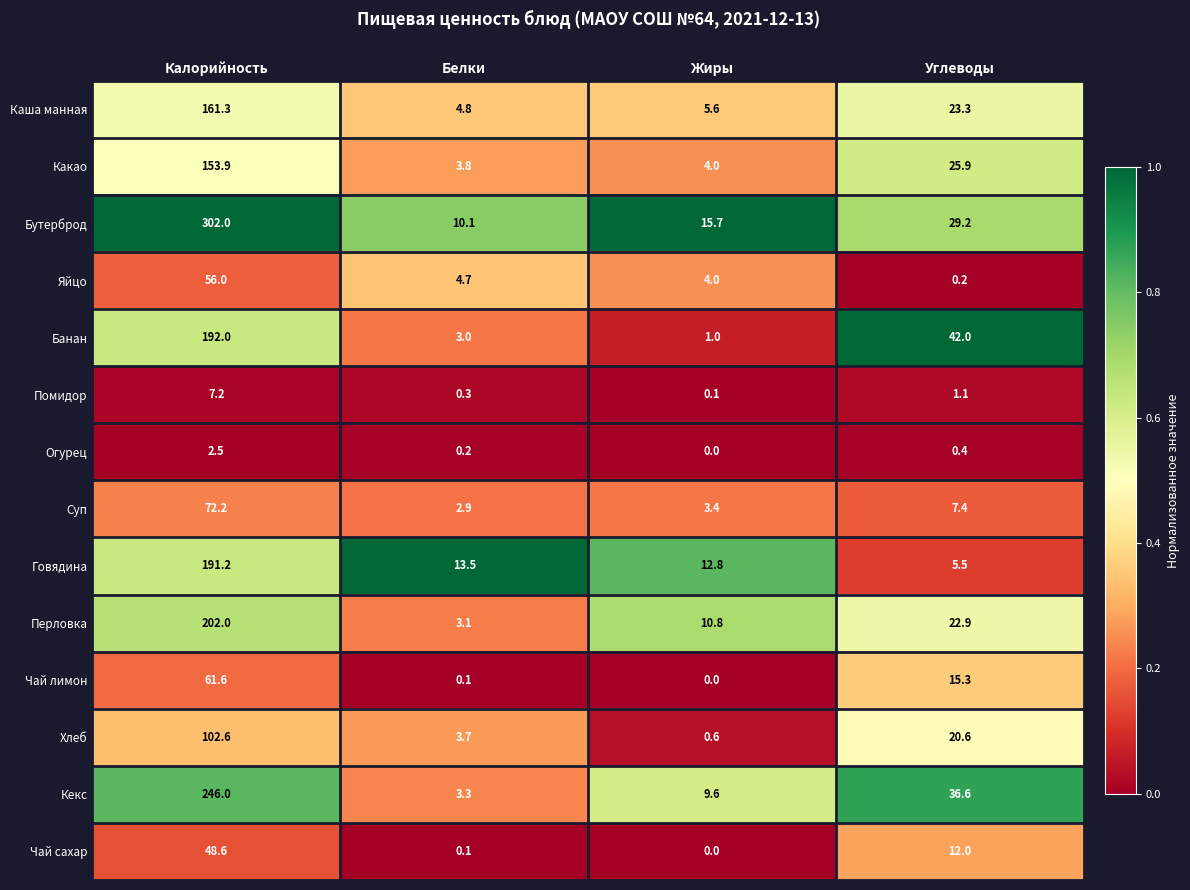

List the series in order of their peak value, lowest first.

Огурец, Помидор, Чай сахар, Яйцо, Чай лимон, Суп, Хлеб, Какао, Каша манная, Говядина, Банан, Перловка, Кекс, Бутерброд